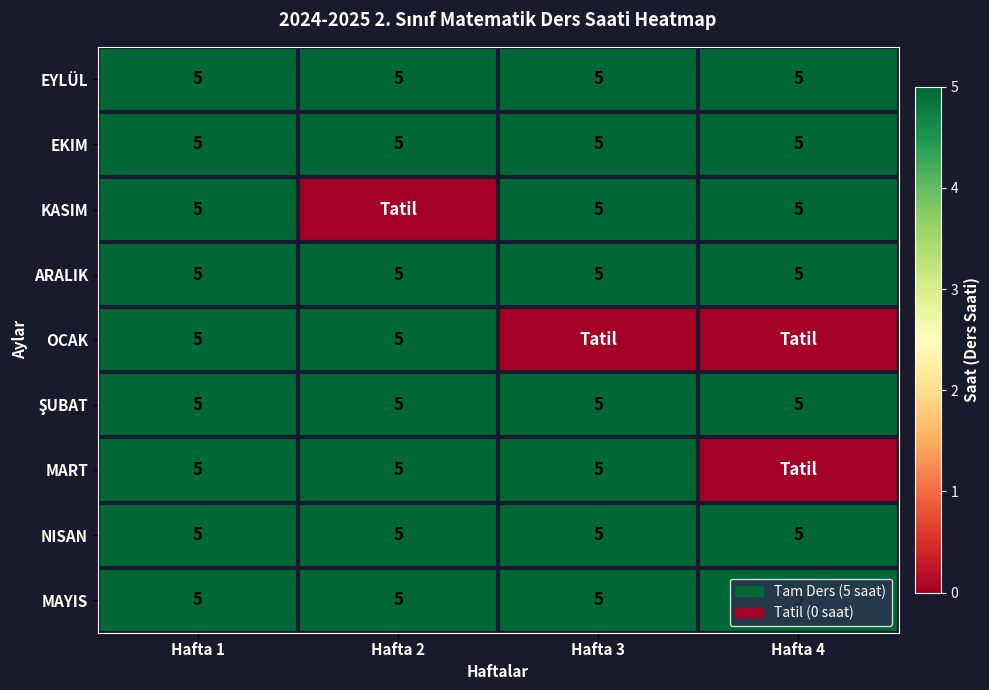

At which category is the sum across all series the highest?

Hafta 1